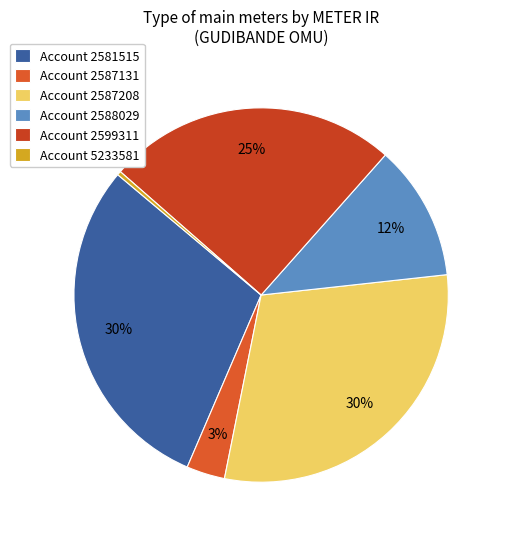

Count the number of slices in the pie.

6